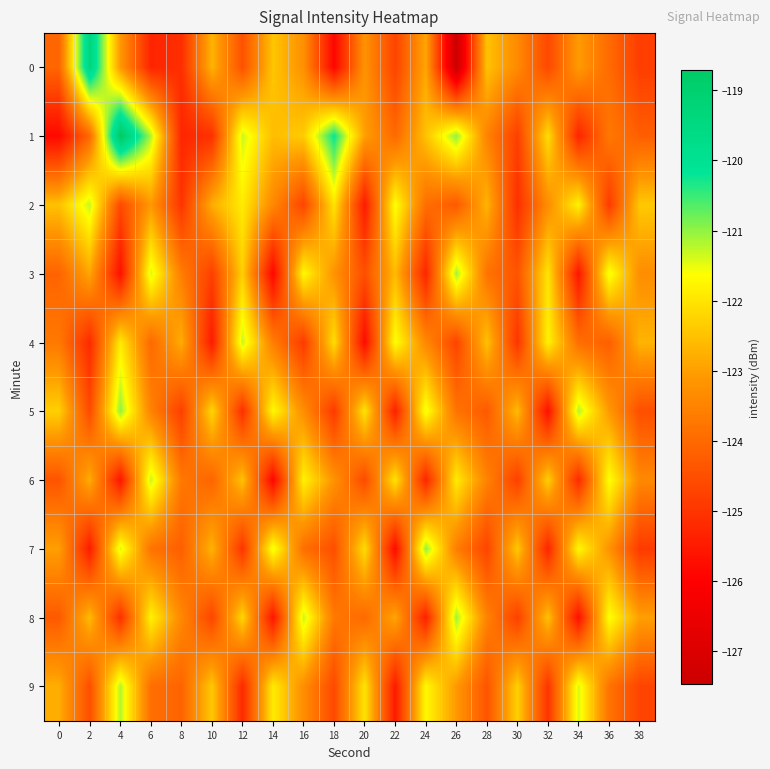

Rank the series by their maximum value, from lowest to highest.

2, 4, 6, 9, 3, 8, 5, 7, 0, 1